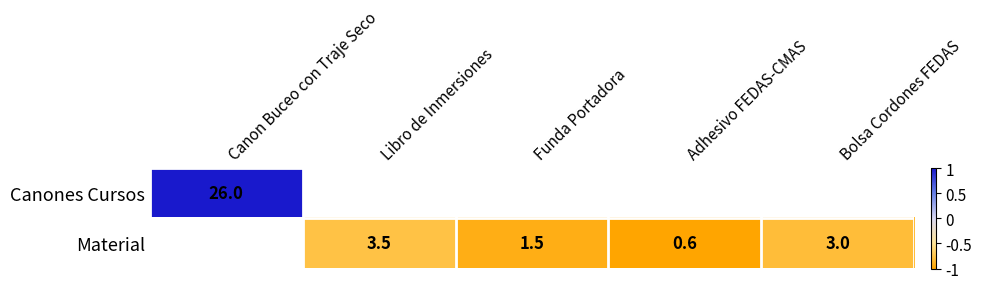

What is the minimum value shown in the chart?

-1.0